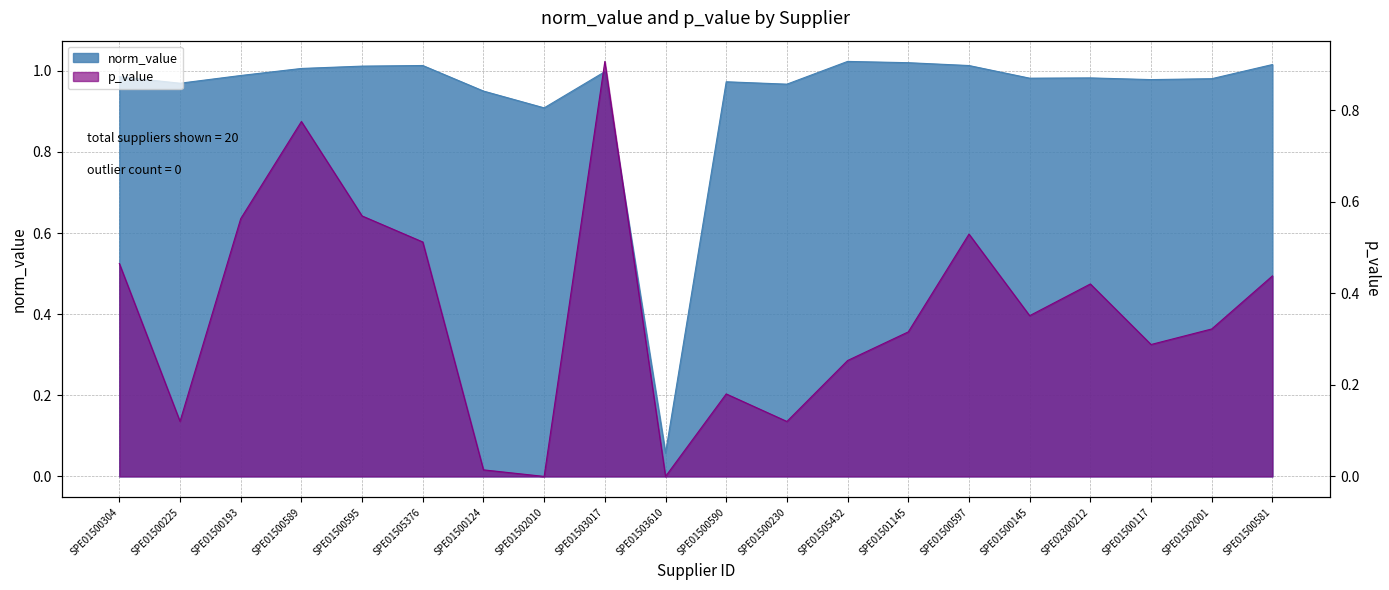

What position from the right is SPE01500304?

20